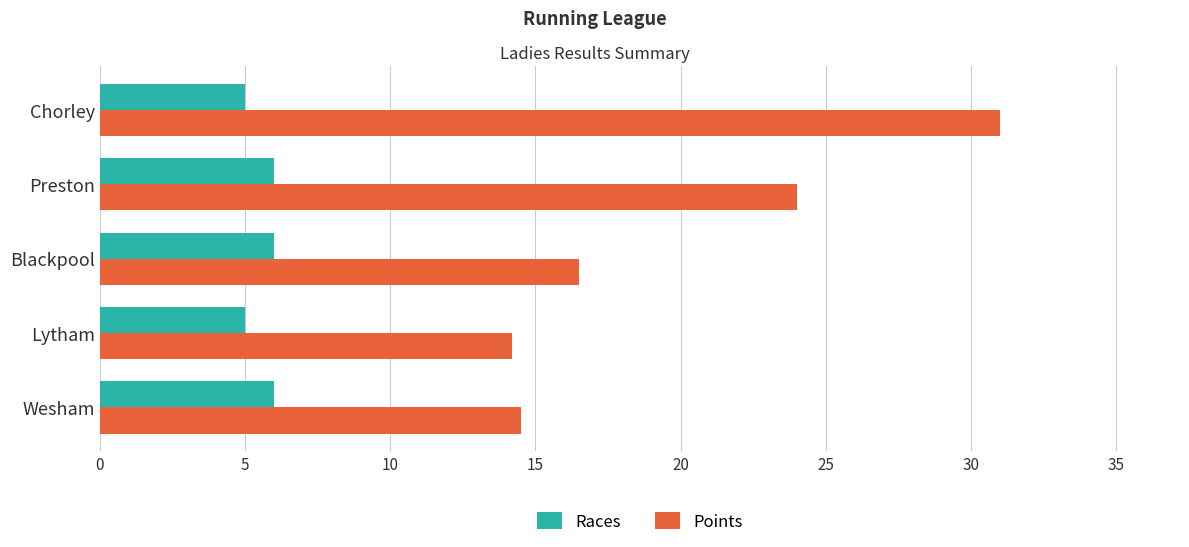

Count the number of data series in this chart.

2